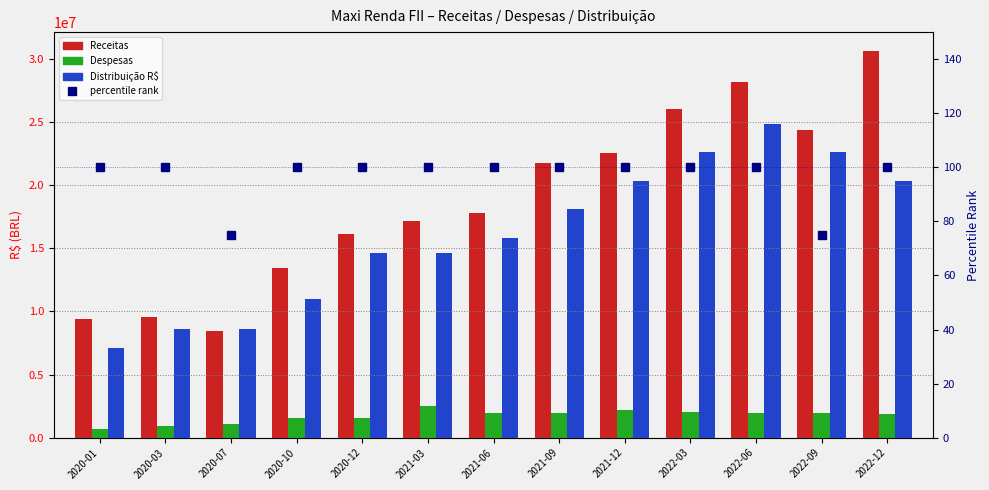

The value of percentile rank at 2022-06 is 162. True or false?

False